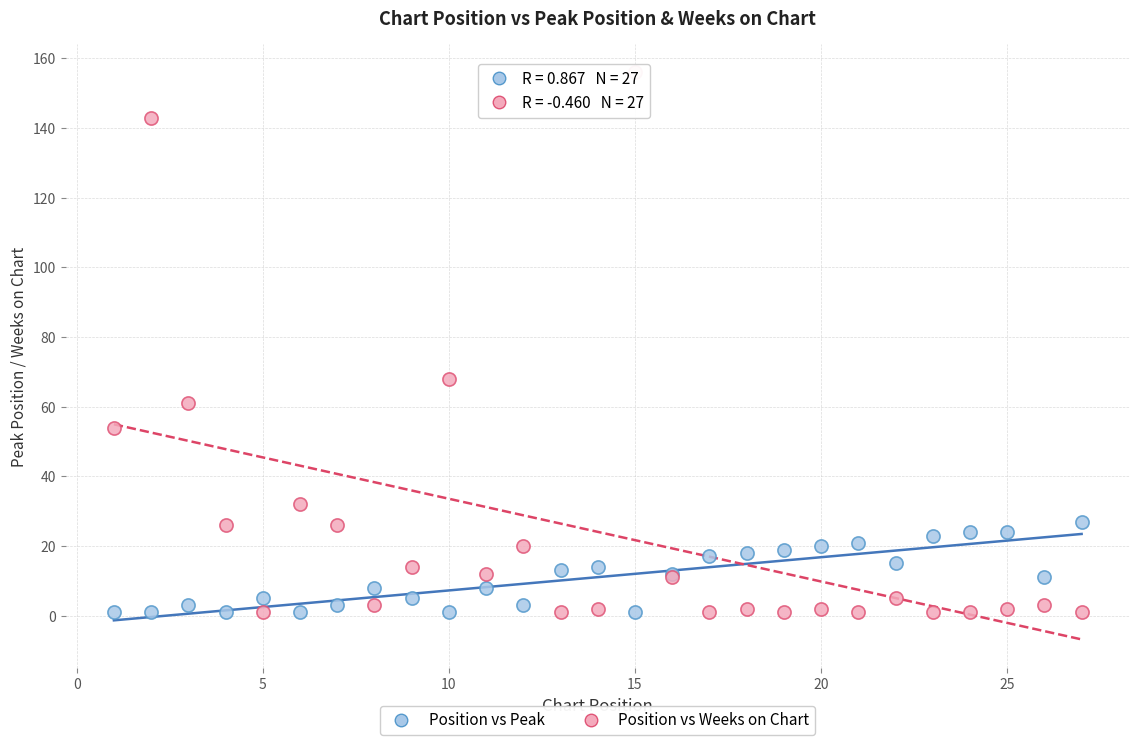

Across all series, what Y value is closest to 78?

68